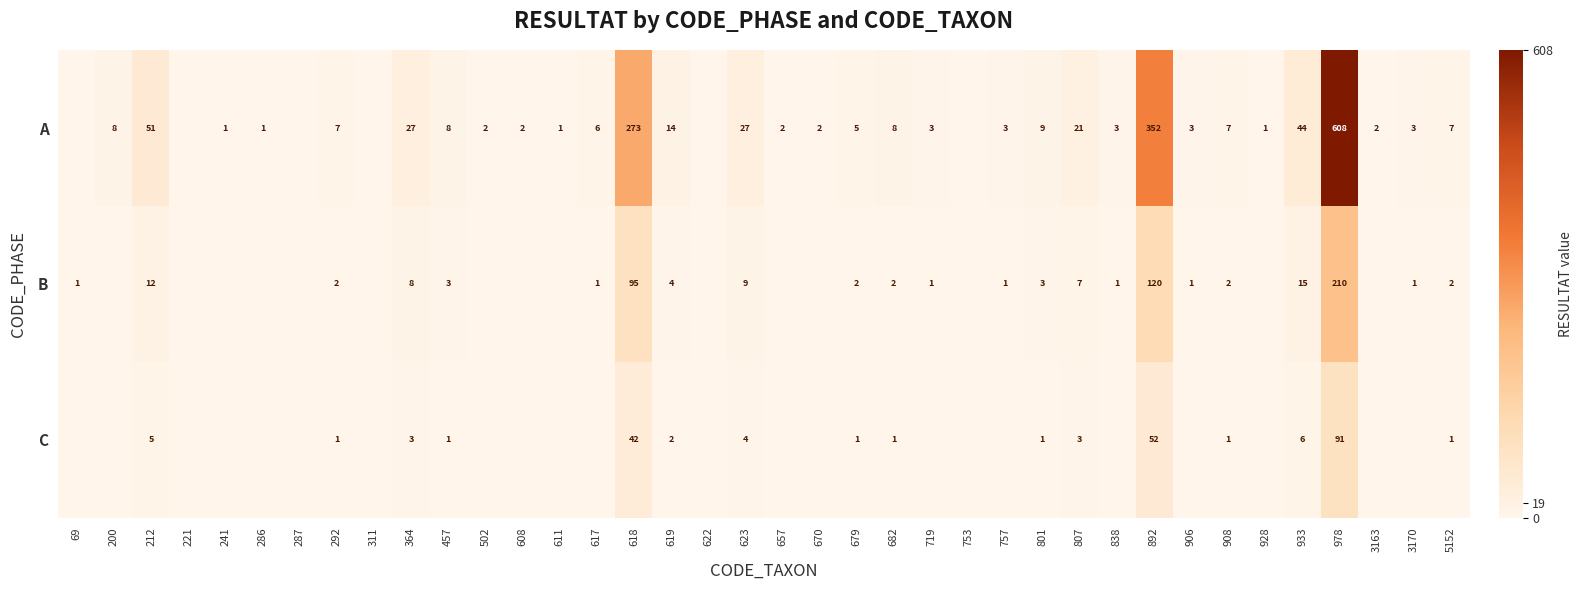

What is the difference between the highest and lowest values at 457?

7